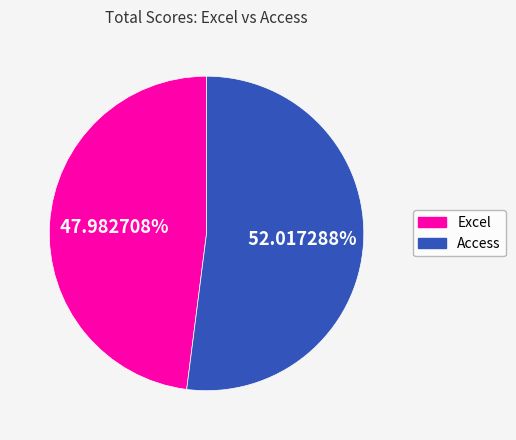

Does any single category account for the majority?

Yes